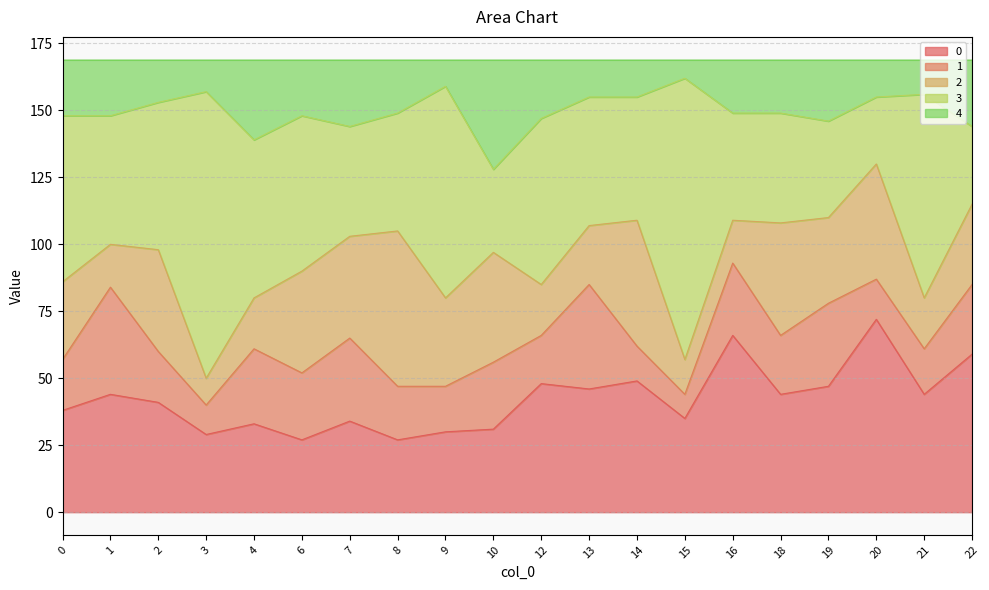

Which series has the largest total across all categories?

3